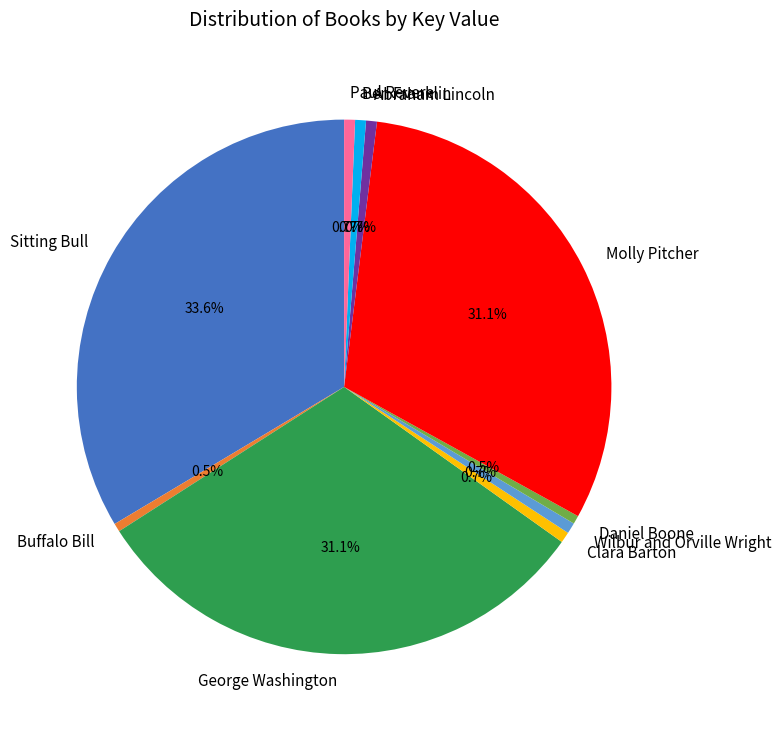

What is the ratio of the value at Abraham Lincoln to the value at Ben Franklin?

1.0